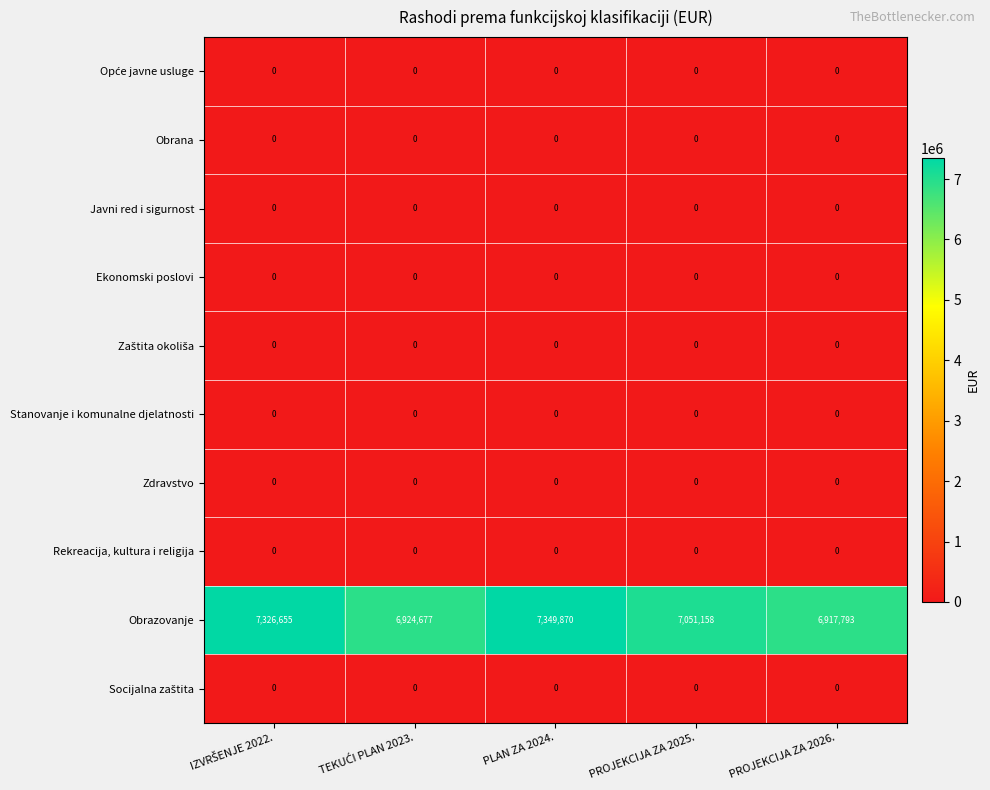

What is the difference between the highest and lowest values at PLAN ZA 2024.?

7349870